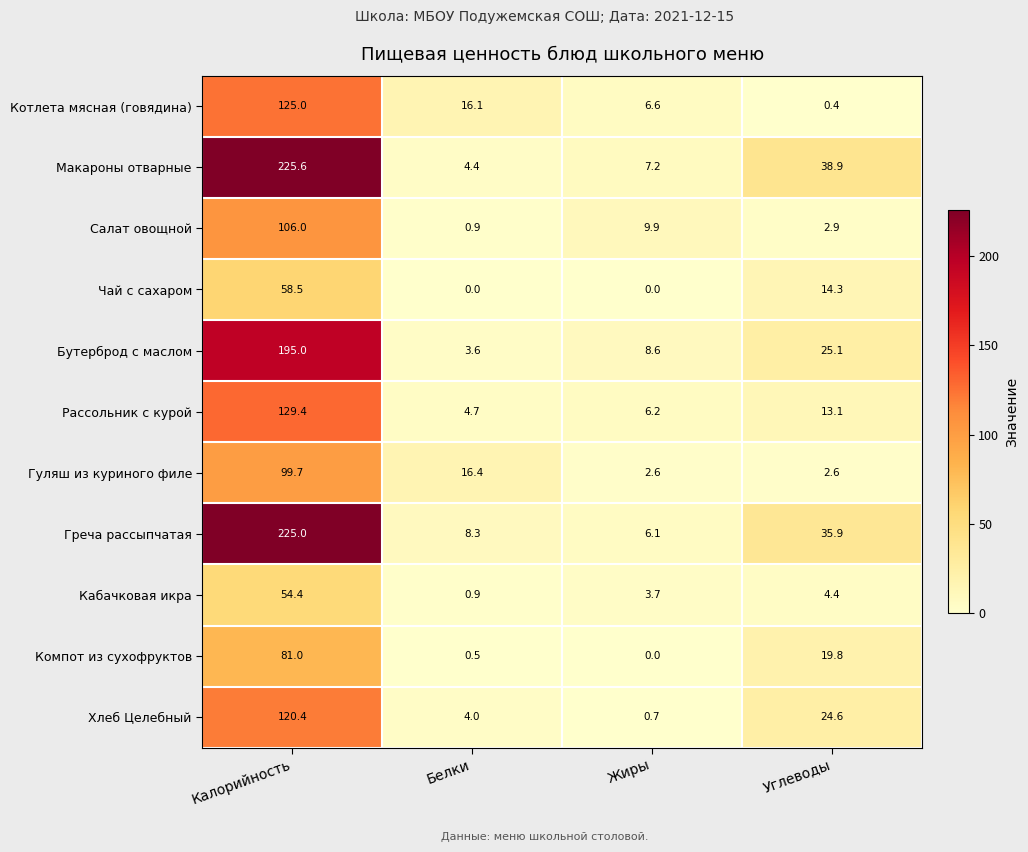

Which series has the largest total across all categories?

Макароны отварные